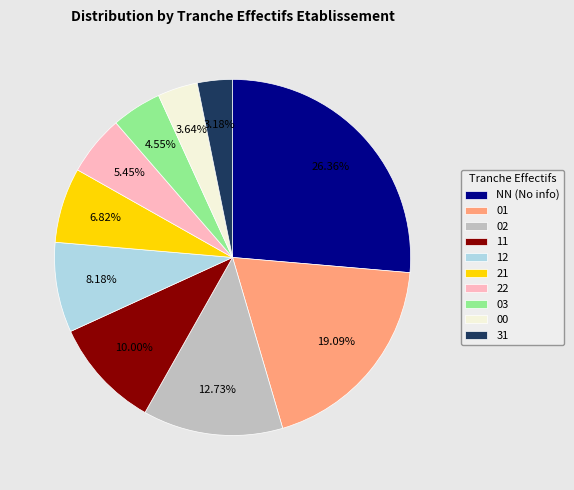

Does 11 represent more than half of the total?

No